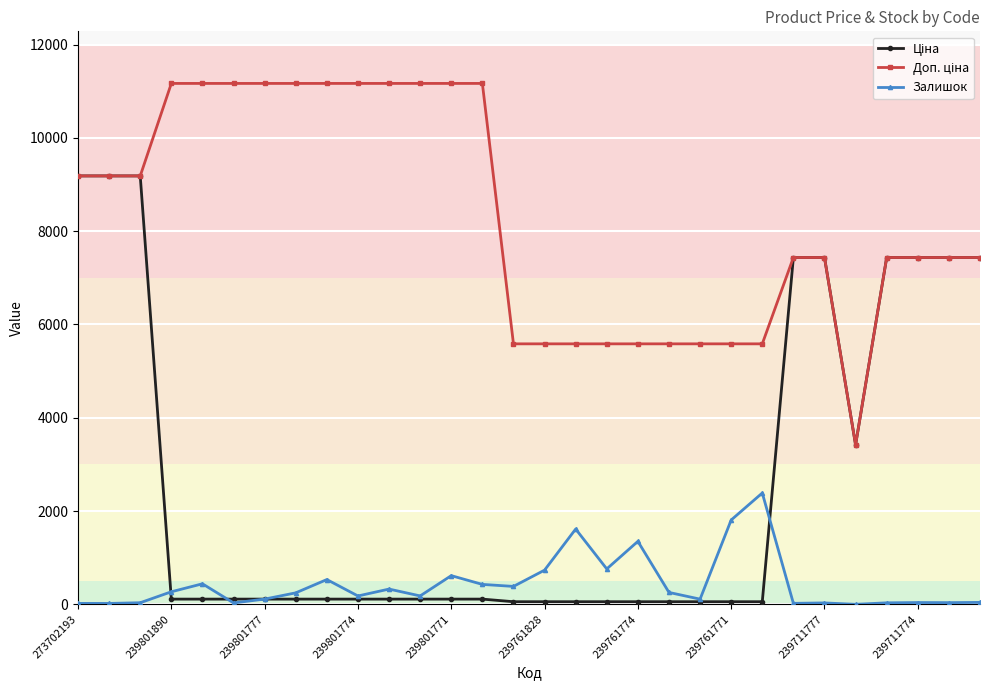

What is the highest value of the Залишок series?

2387.0